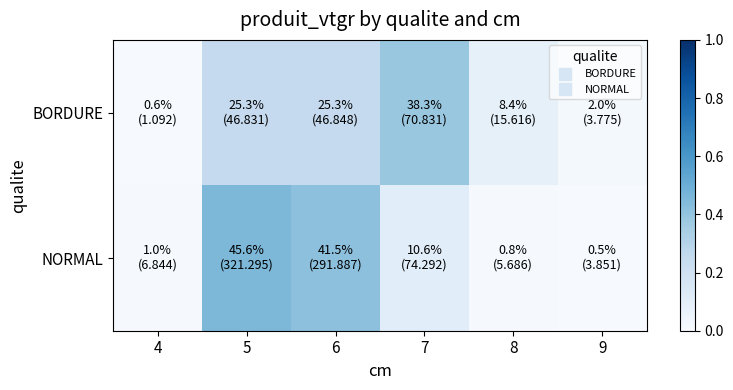

List the series in order of their peak value, highest first.

NORMAL, BORDURE